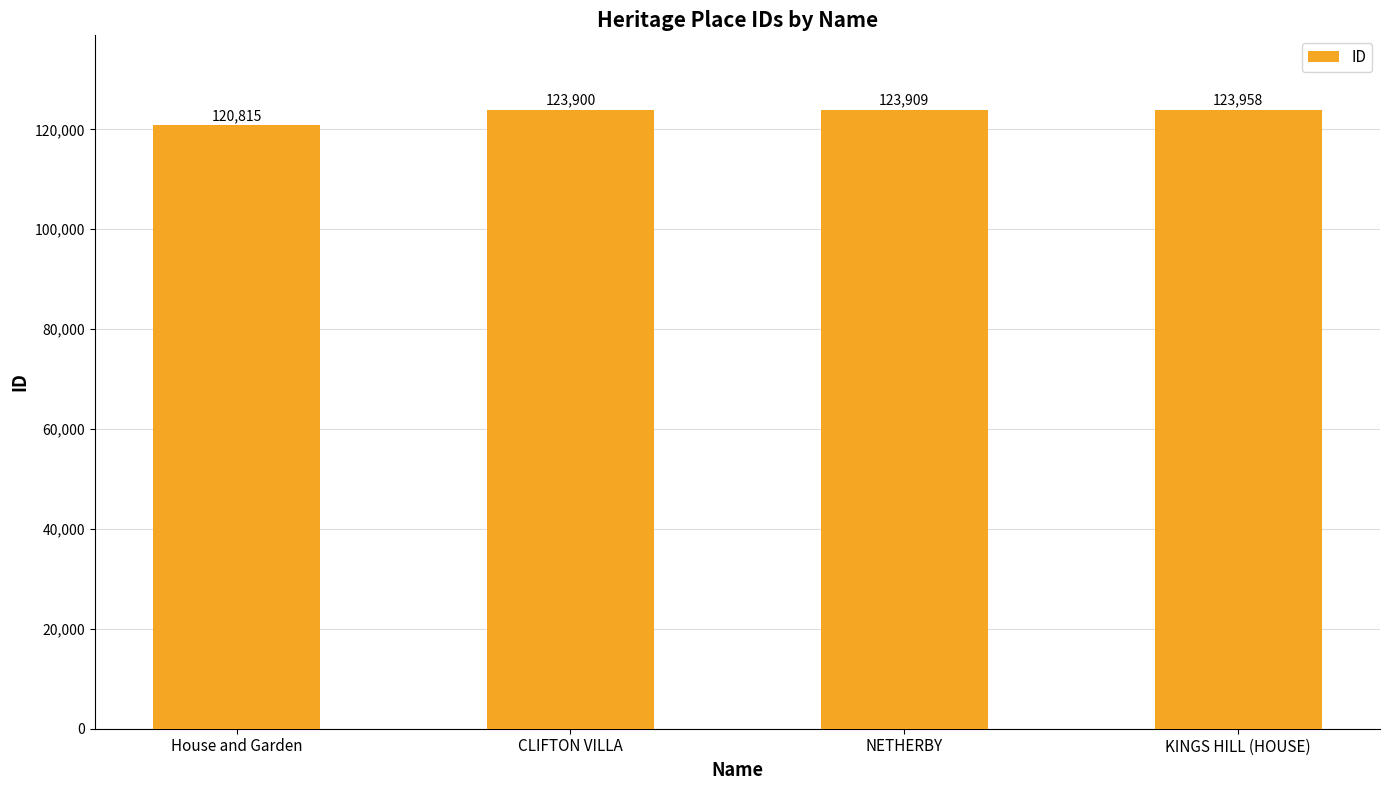

List the labels in order of value, largest first.

KINGS HILL (HOUSE), NETHERBY, CLIFTON VILLA, House and Garden